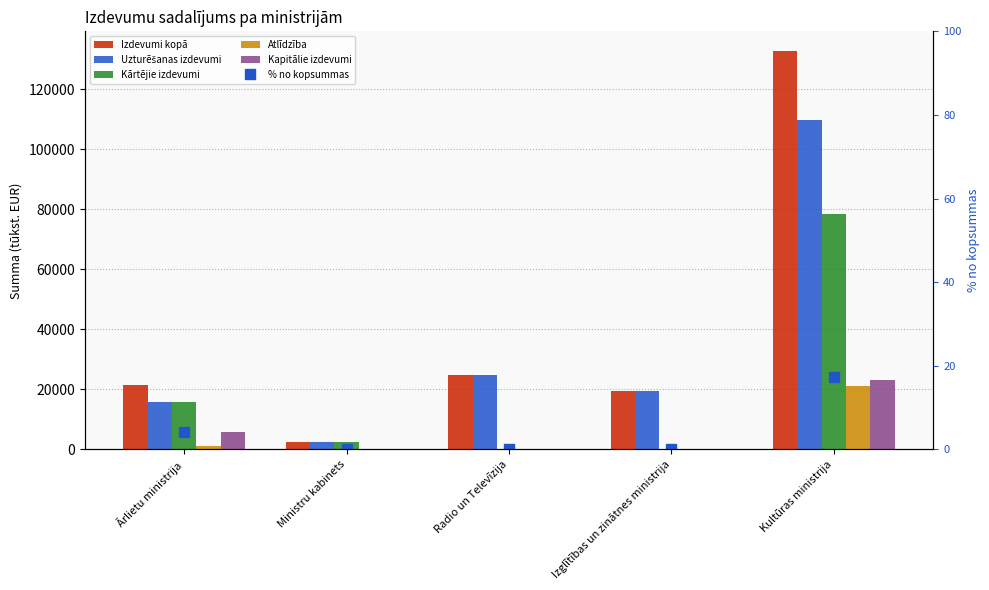

Rank the series at Izglītības un zinātnes ministrija from highest to lowest value.

Izdevumi kopā, Uzturēšanas izdevumi, Kārtējie izdevumi, Atlīdzība, Kapitālie izdevumi, % no kopsummas